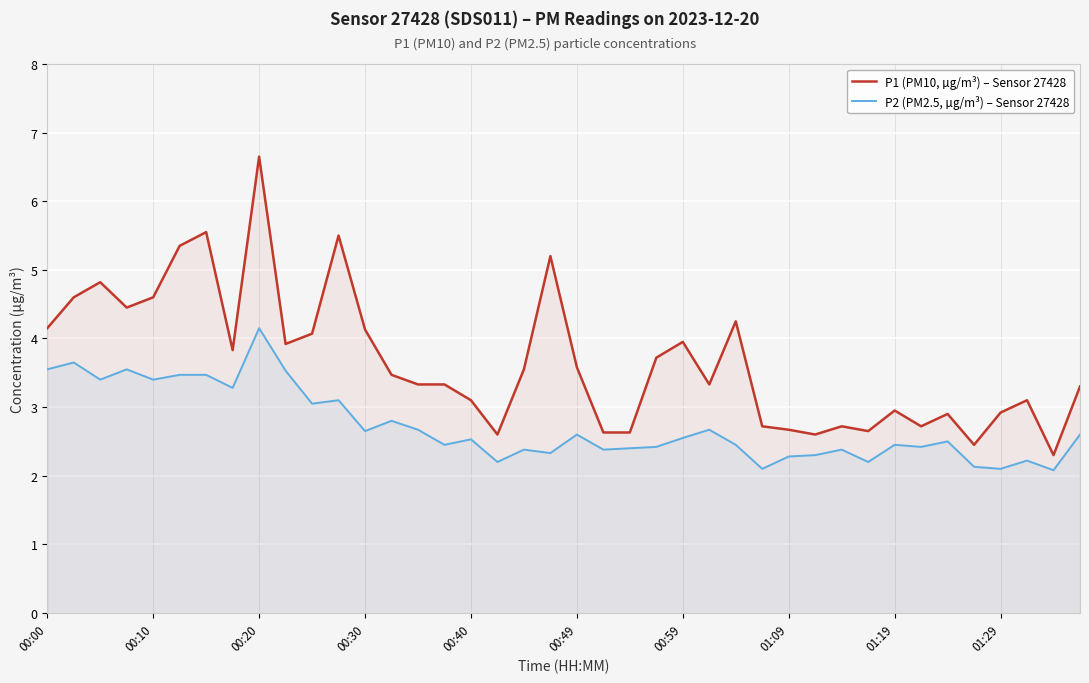

Rank the series by their average value, from lowest to highest.

P2 (PM2.5, µg/m³) – Sensor 27428, P1 (PM10, µg/m³) – Sensor 27428